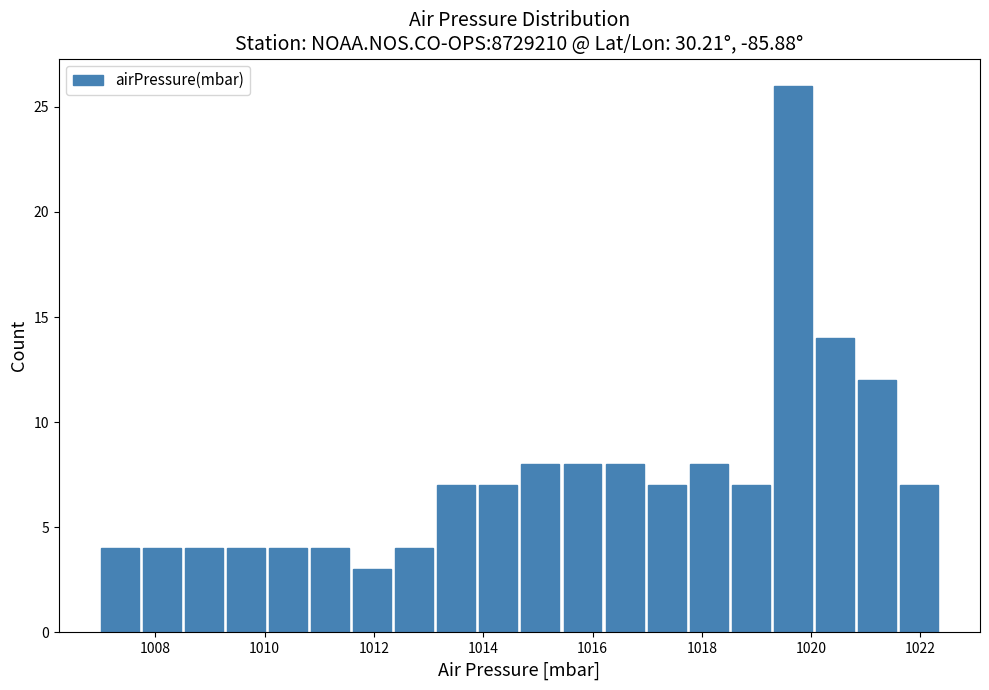

Around what value on the x-axis is the tallest bar? Give the approximate position of its centre, as read against the axis.

1019.6